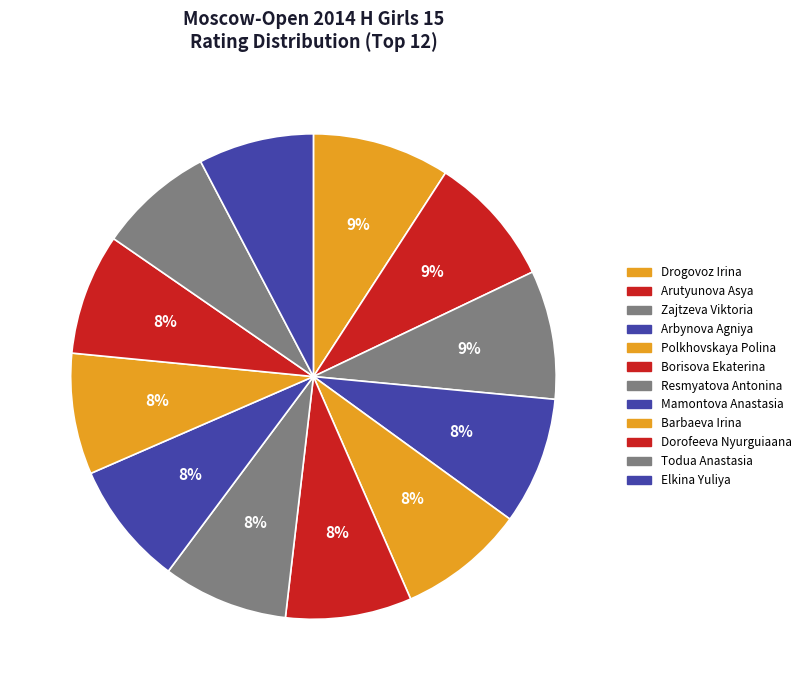

What percentage is the Mamontova Anastasia slice, to the nearest percent?

8%